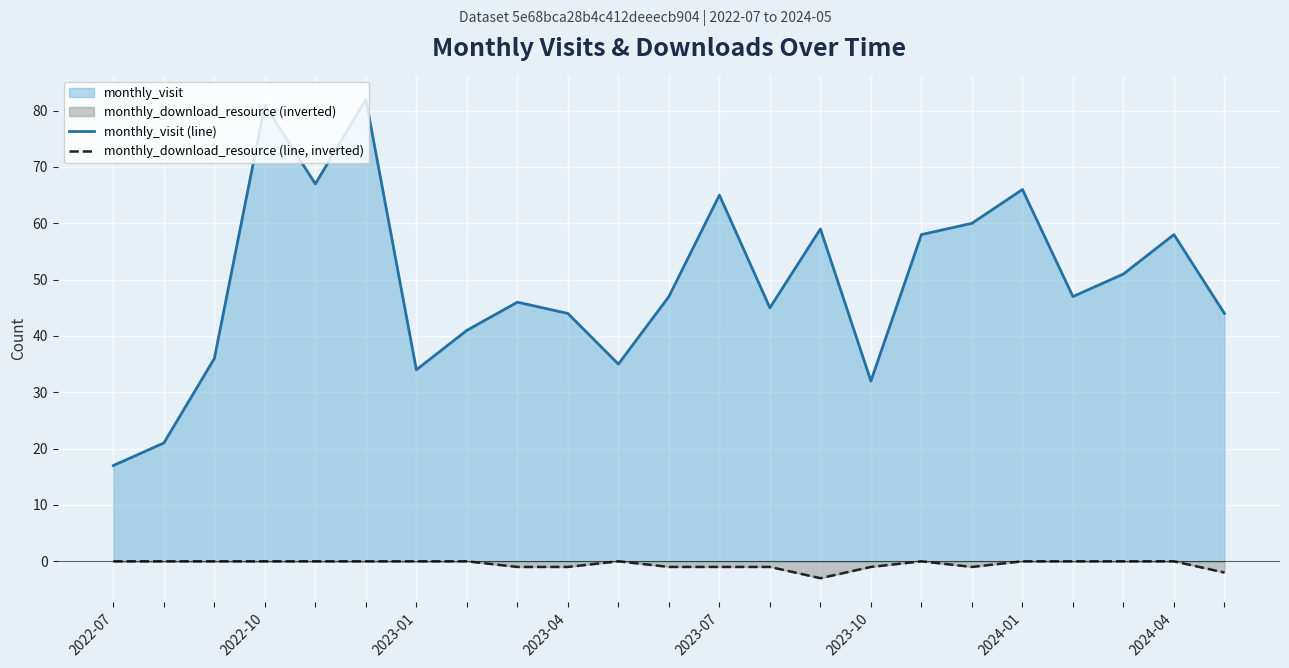

At 2023-04, list the series in order from largest to smallest.

monthly_visit (line), monthly_download_resource (line, inverted)